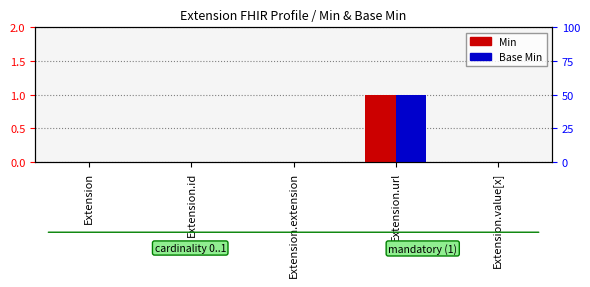

List the labels in order of Min value, largest first.

Extension.url, Extension, Extension.id, Extension.extension, Extension.value[x]